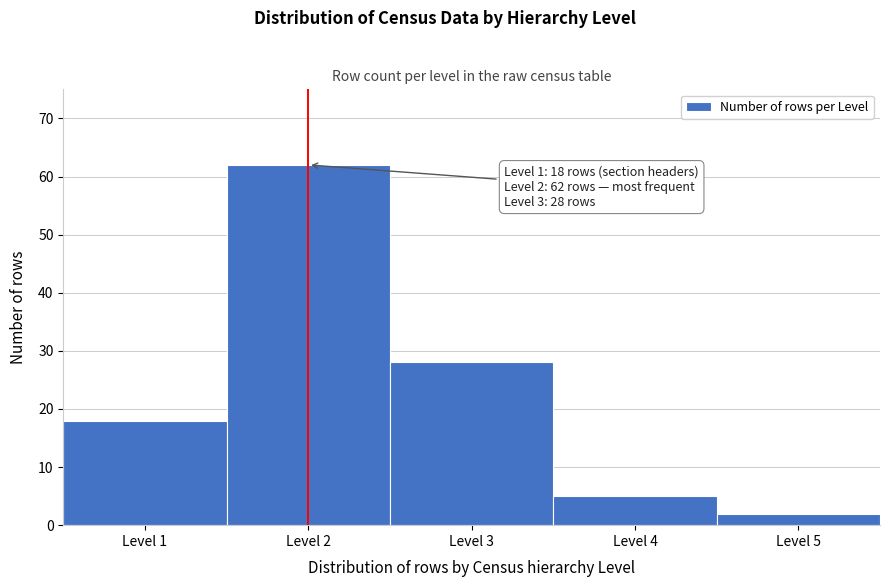

Over which range of the x-axis is the bar tallest?

1.5 to 2.5